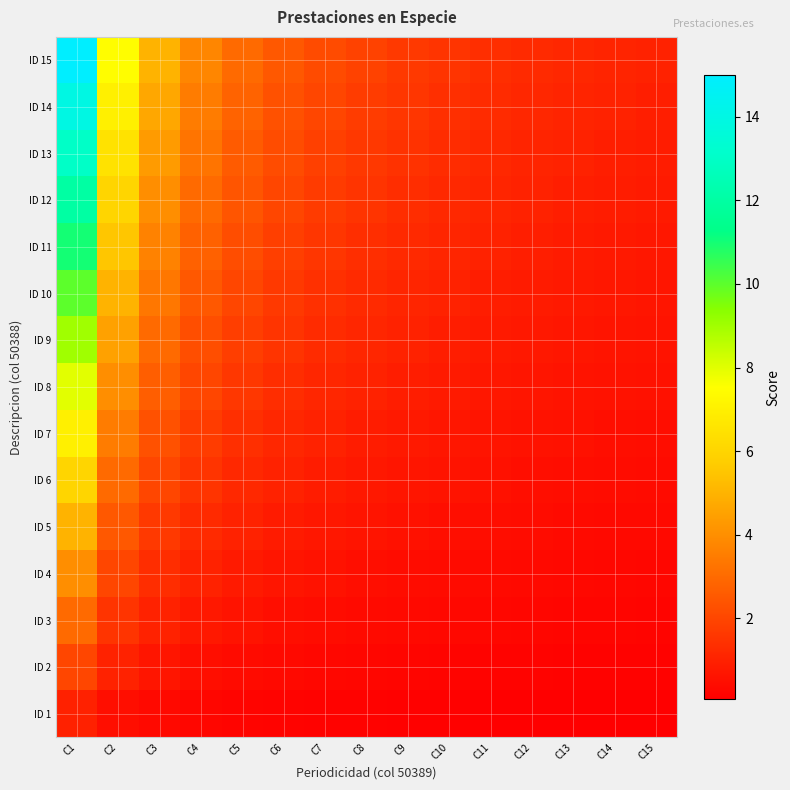

At how many categories does at least one series exceed 5?

2